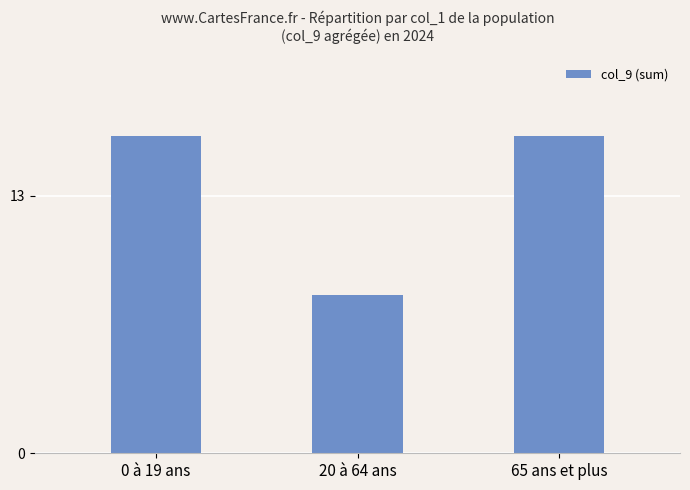

How many categories are shown in the chart?

3